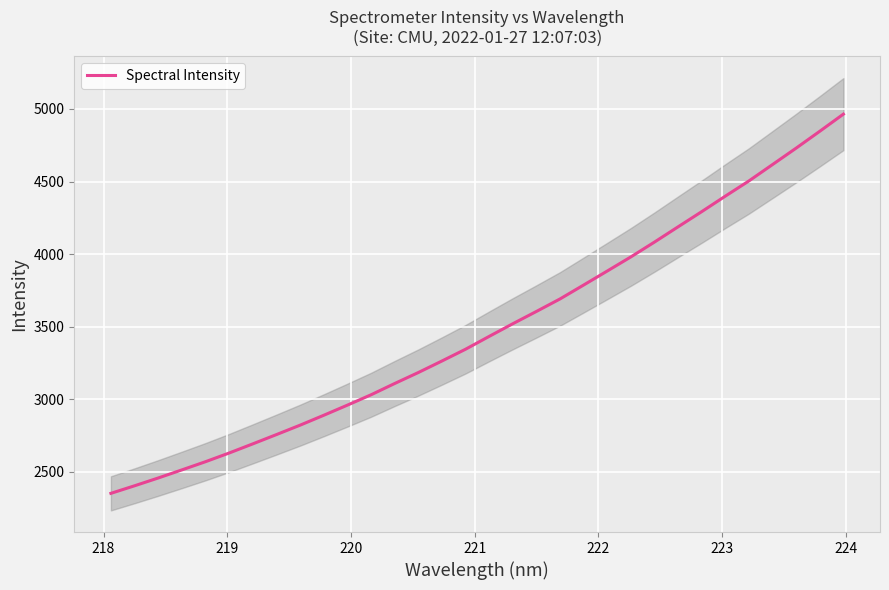

What is the sum of all values?

111515.4